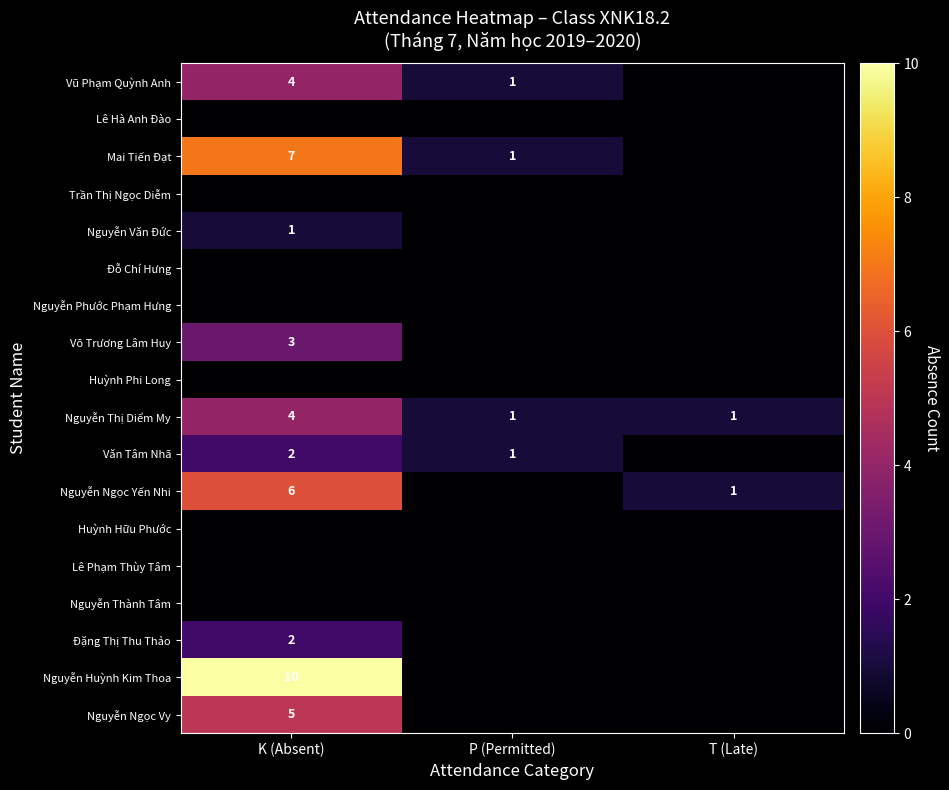

Is the value of Vũ Phạm Quỳnh Anh at K (Absent) greater than the value of Văn Tâm Nhã at P (Permitted)?

Yes